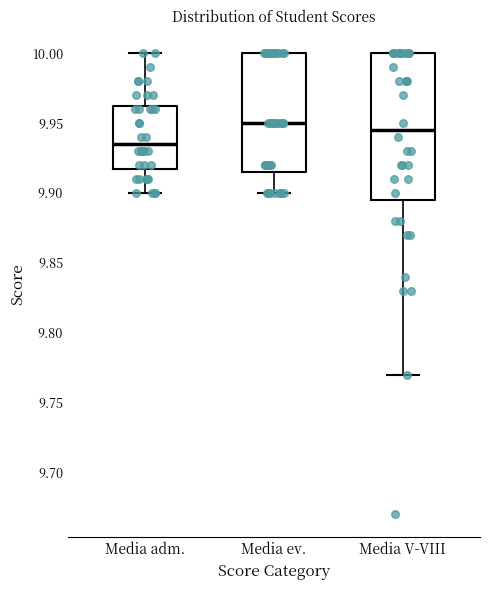

Reading left to right, read every box against the y-axis: the position of its median line, the range the box covers, and the ends of its whiskers. The values are not printed on the chart, so give them approximately, as read against the axis.

Media adm.: median 9.935, box 9.920 to 9.965, whiskers 9.900 to 10.000
Media ev.: median 9.950, box 9.915 to 10.000, whiskers 9.900 to 10.000
Media V-VIII: median 9.945, box 9.895 to 10.000, whiskers 9.770 to 10.000